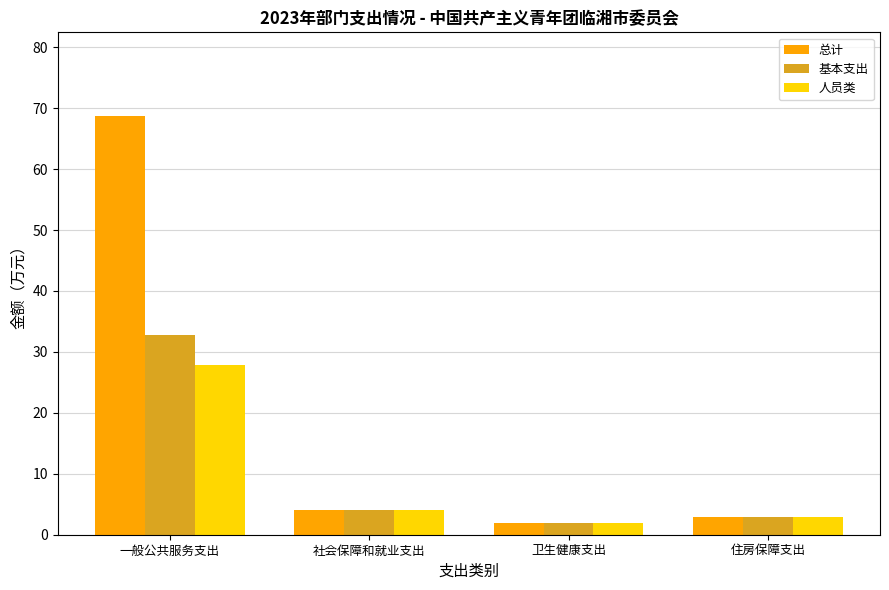

At which category is the sum across all series the highest?

一般公共服务支出